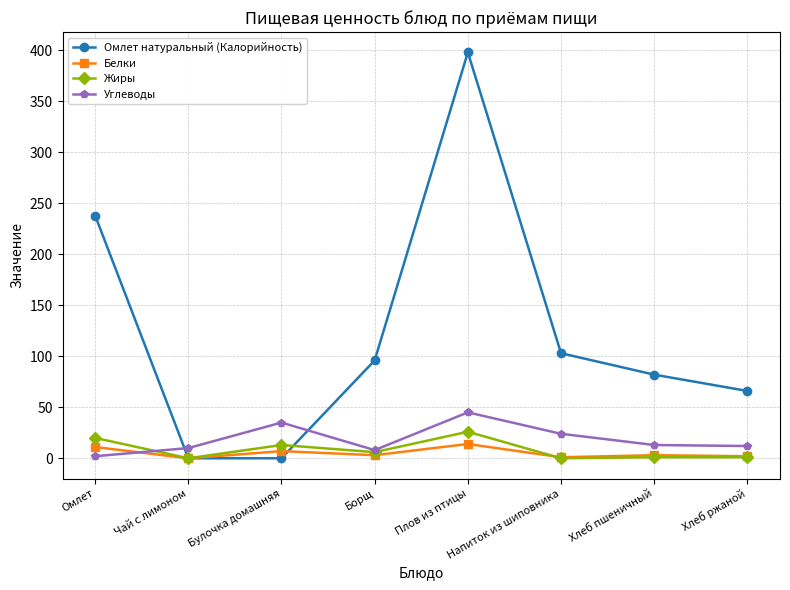

Which series has the largest total across all categories?

Омлет натуральный (Калорийность)